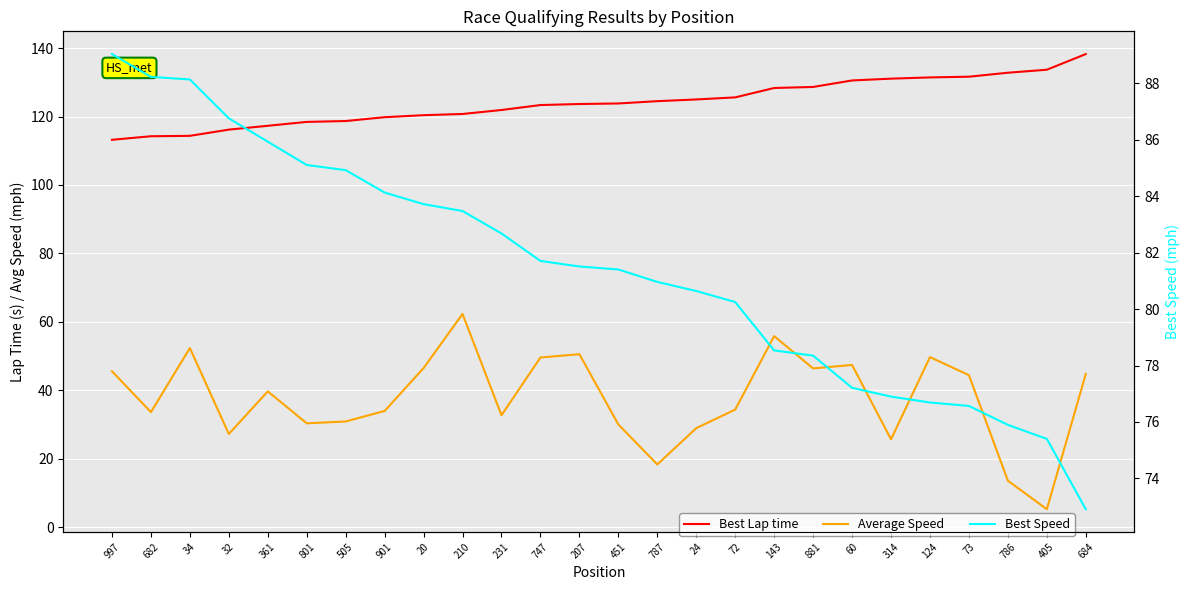

True or false: Best Speed and Best Lap time cross at least once.

False